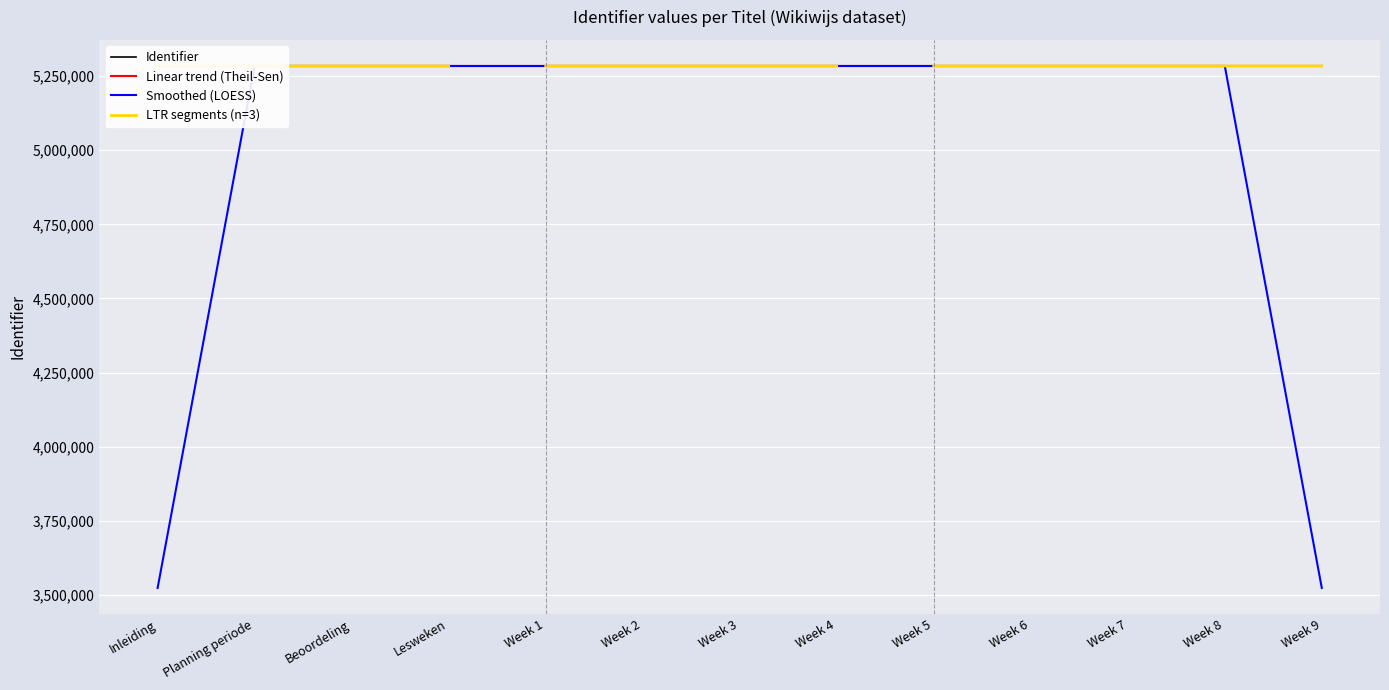

The value of Smoothed (LOESS) at Week 8 is 5284364.7. True or false?

True